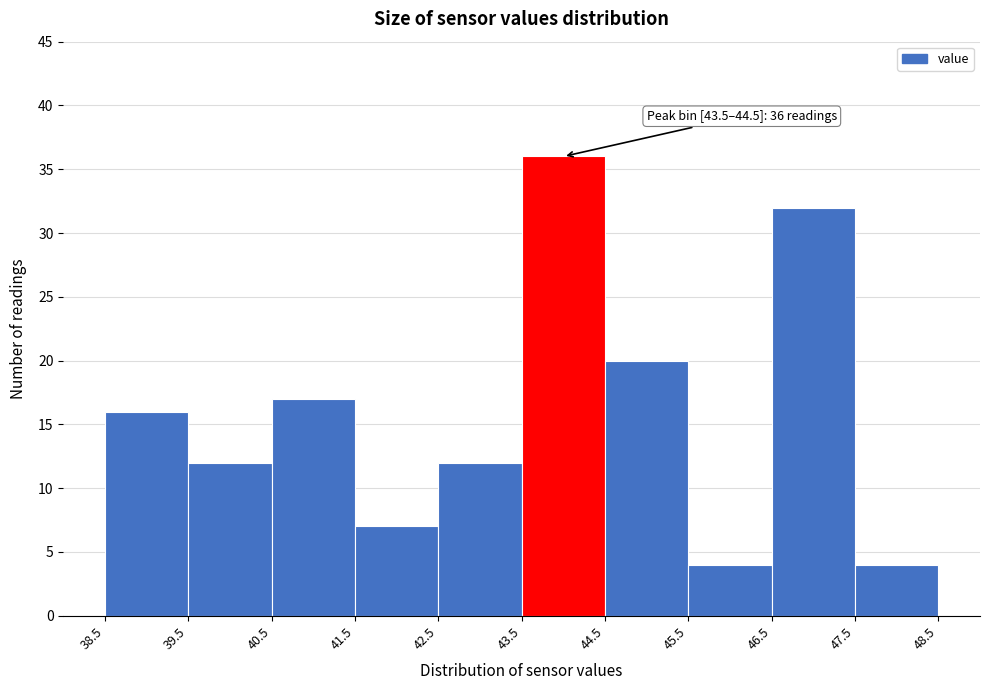

Over which range of the x-axis is the bar tallest?

43.5 to 44.5